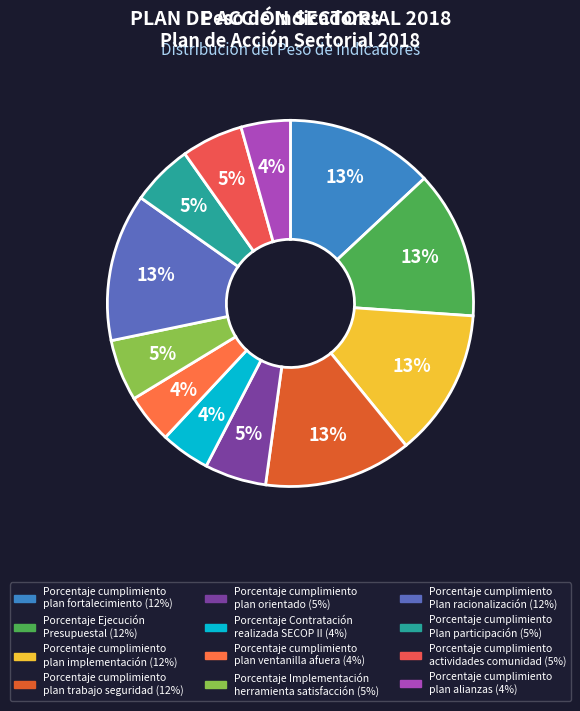

How many segments does this pie chart have?

12